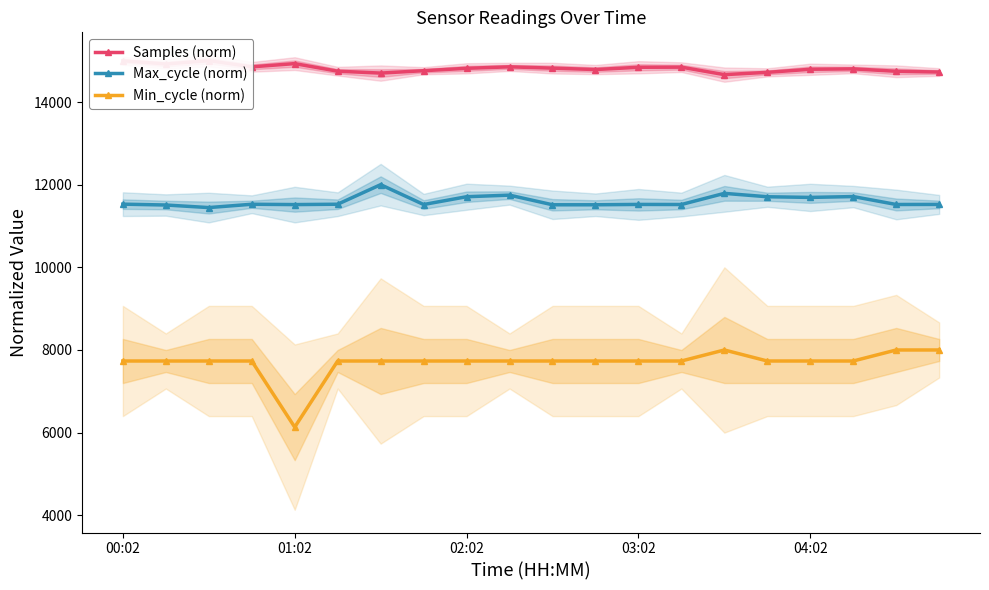

What is the sum of the Max_cycle (norm) values at 9 and 6?

23746.7